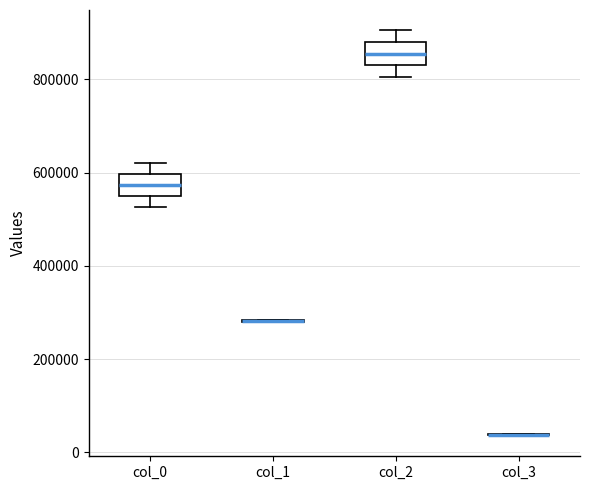

Reading left to right, read every box against the y-axis: the position of its median line, the range the box covers, and the ends of its whiskers. The values are not printed on the chart, so give them approximately, as read against the axis.

col_0: median 580000, box 540000 to 600000, whiskers 520000 to 620000
col_1: box collapsed to a line at 280000, whiskers 280000 to 280000
col_2: median 860000, box 820000 to 880000, whiskers 800000 to 900000
col_3: box collapsed to a line at 40000, whiskers 40000 to 40000